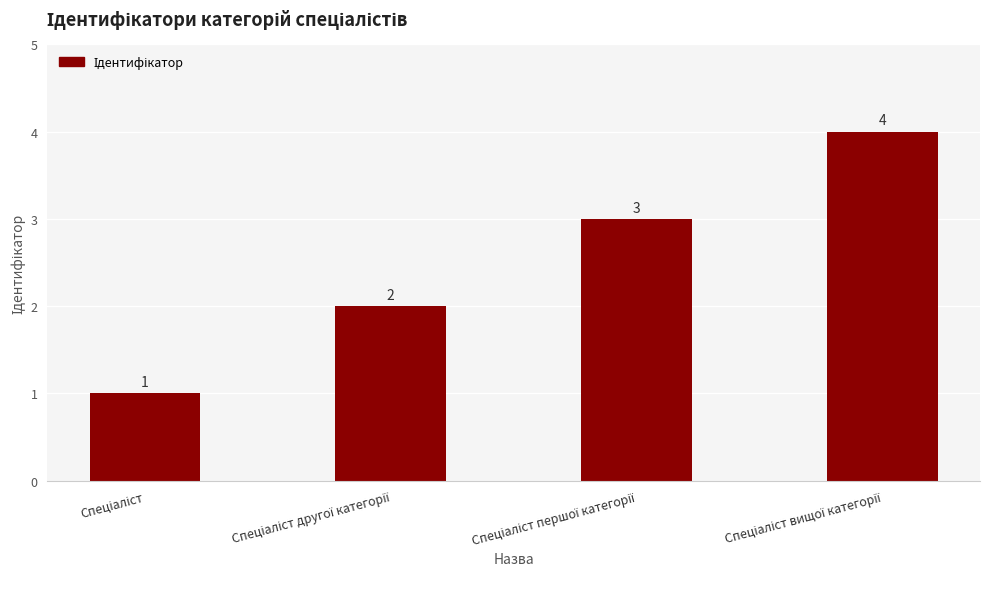

What is the greatest value displayed?

4